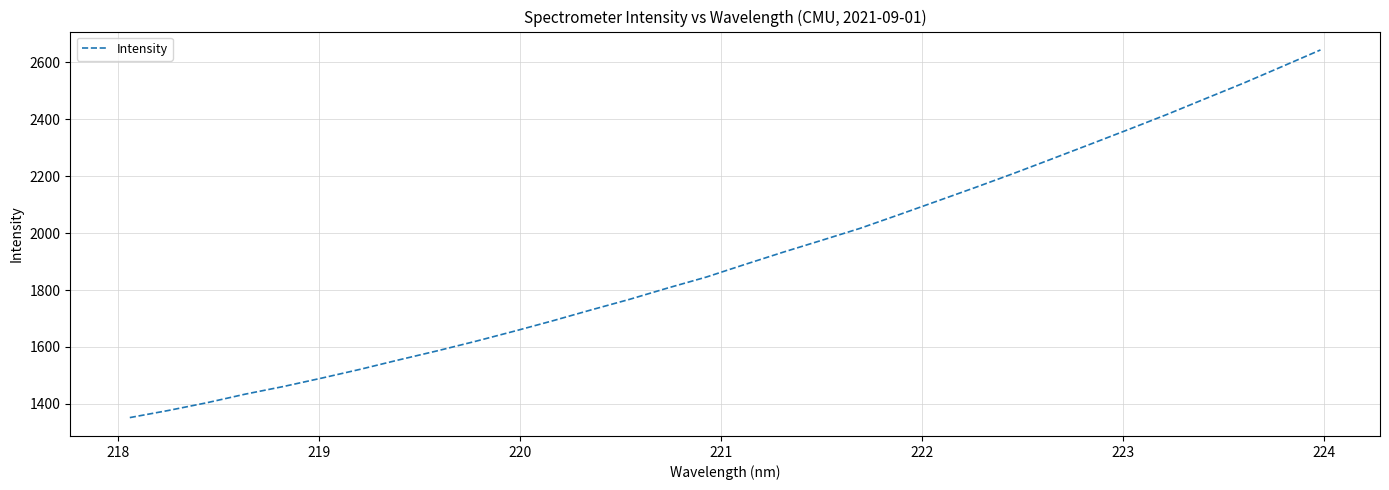

What is the maximum value shown in the chart?

2643.6